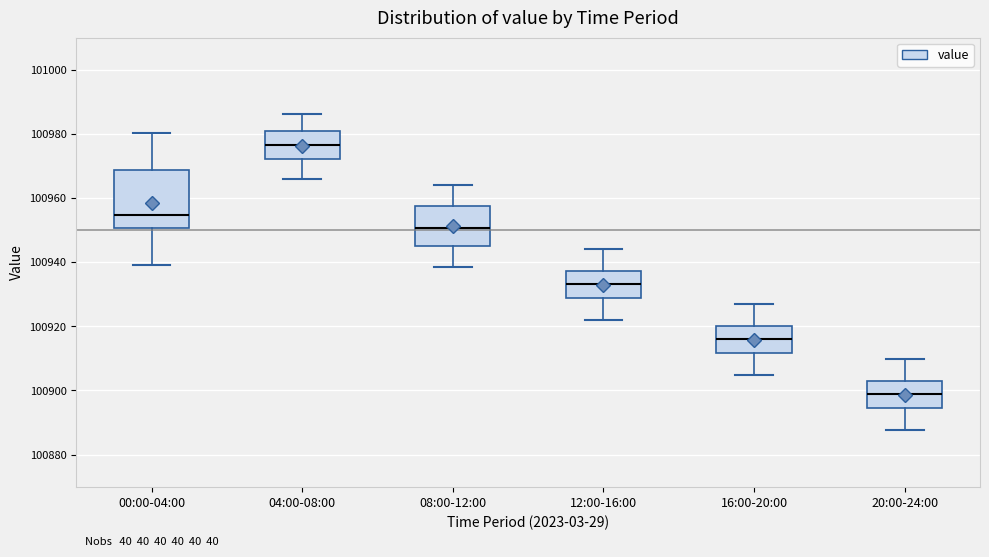

Reading left to right, read every box against the y-axis: the position of its median line, the range the box covers, and the ends of its whiskers. The values are not printed on the chart, so give them approximately, as read against the axis.

00:00-04:00: median 100954, box 100950 to 100968, whiskers 100938 to 100980
04:00-08:00: median 100976, box 100972 to 100980, whiskers 100966 to 100986
08:00-12:00: median 100950, box 100946 to 100958, whiskers 100938 to 100964
12:00-16:00: median 100934, box 100928 to 100938, whiskers 100922 to 100944
16:00-20:00: median 100916, box 100912 to 100920, whiskers 100904 to 100926
20:00-24:00: median 100898, box 100894 to 100902, whiskers 100888 to 100910